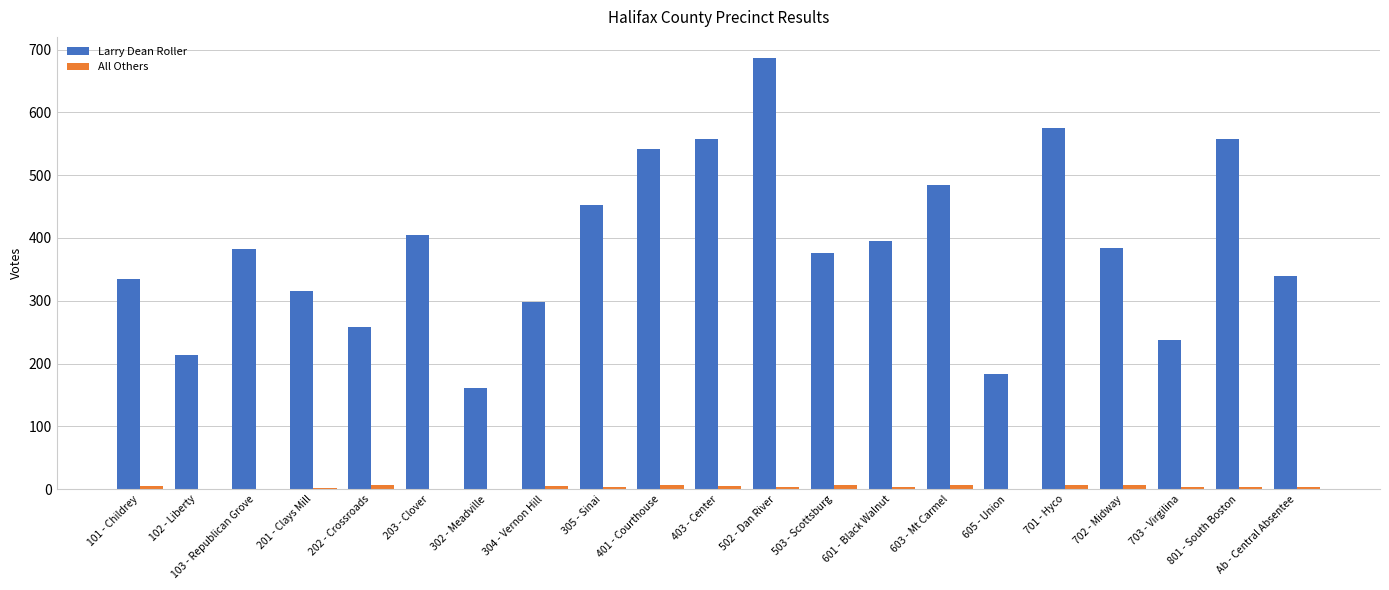

What is the sum of all Larry Dean Roller values?

8141